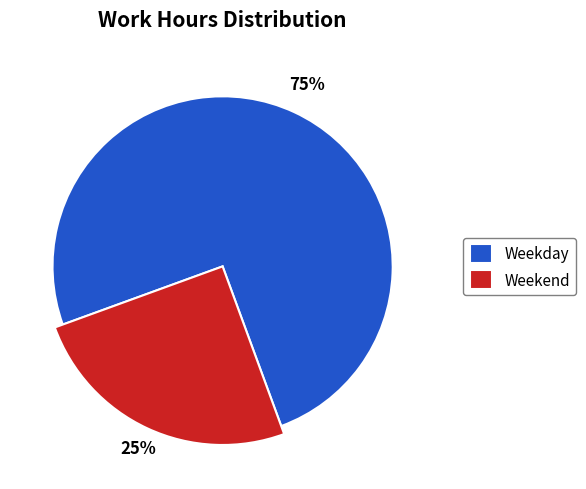

Is it true that 7-Mon is 17% of the pie?

False